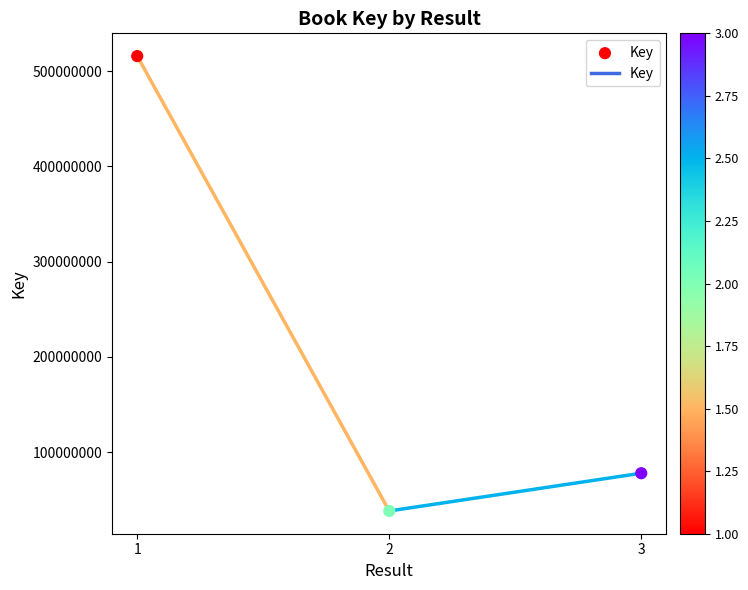

What Y value in the scatter plot is closest to 276988124?

77728629